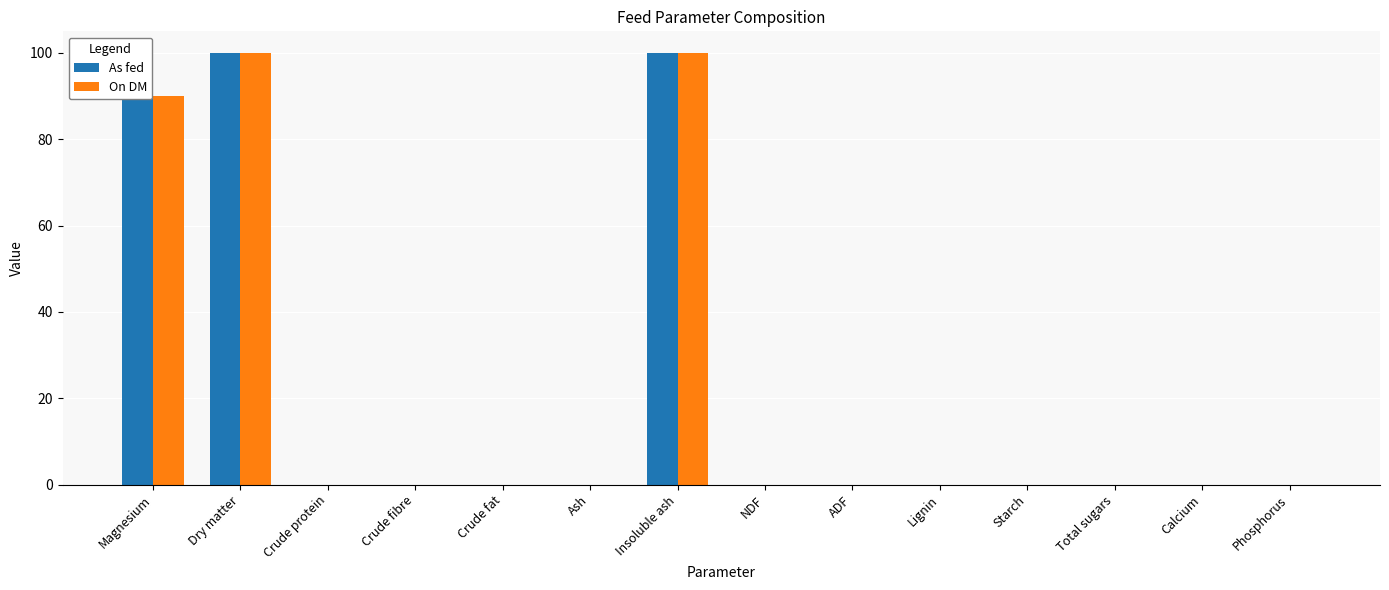

Reading left to right, list all the values displayed in this chart.

As fed: Magnesium=89.9	Dry matter=99.9	Crude protein=0.0	Crude fibre=0.0	Crude fat=0.0	Ash=0.0	Insoluble ash=99.9	NDF=0.0	ADF=0.0	Lignin=0.0	Starch=0.0	Total sugars=0.0	Calcium=0.0	Phosphorus=0.0
On DM: Magnesium=90.0	Dry matter=100.0	Crude protein=0.0	Crude fibre=0.0	Crude fat=0.0	Ash=0.0	Insoluble ash=100.0	NDF=0.0	ADF=0.0	Lignin=0.0	Starch=0.0	Total sugars=0.0	Calcium=0.0	Phosphorus=0.0